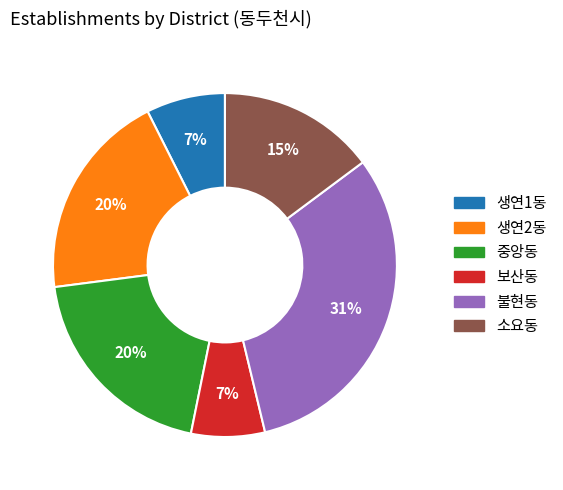

Which has a higher value, 생연1동 or 소요동?

소요동